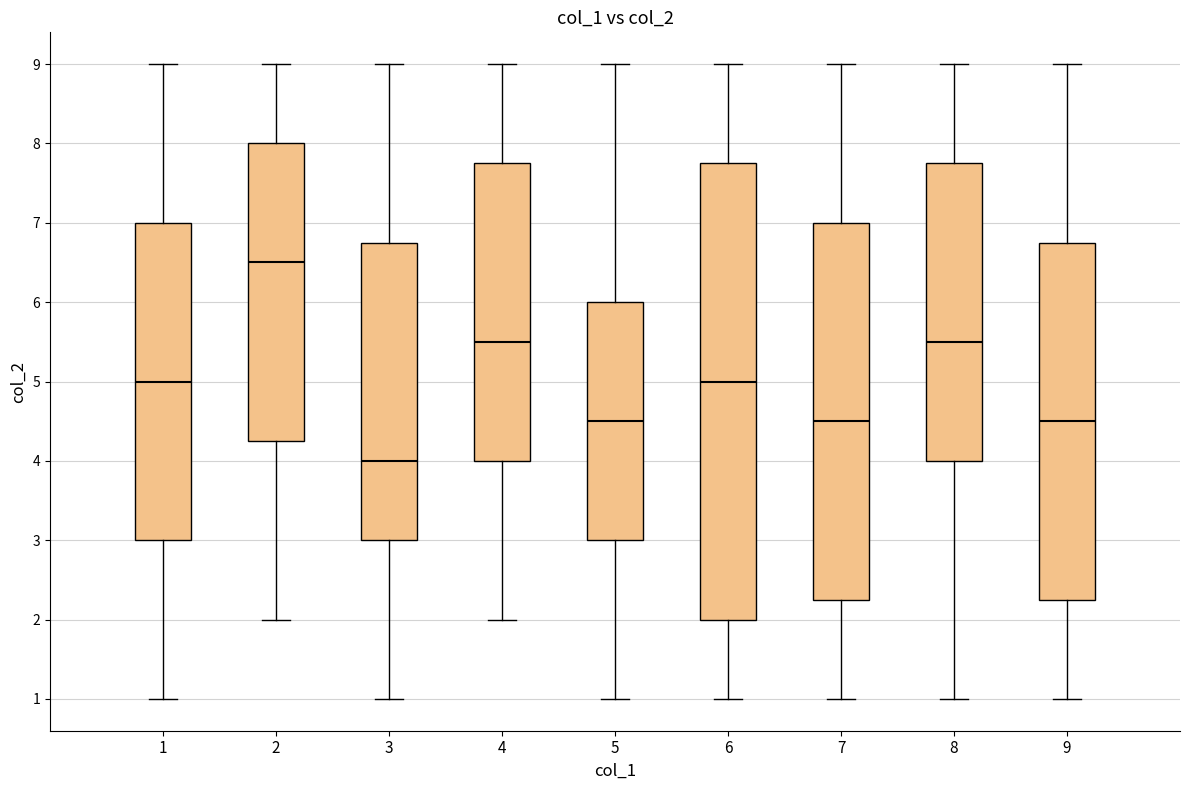

Where is the lower edge of the box at x = 5 on the y-axis? The values are not printed on the chart, so give them approximately, as read against the axis.

3.0